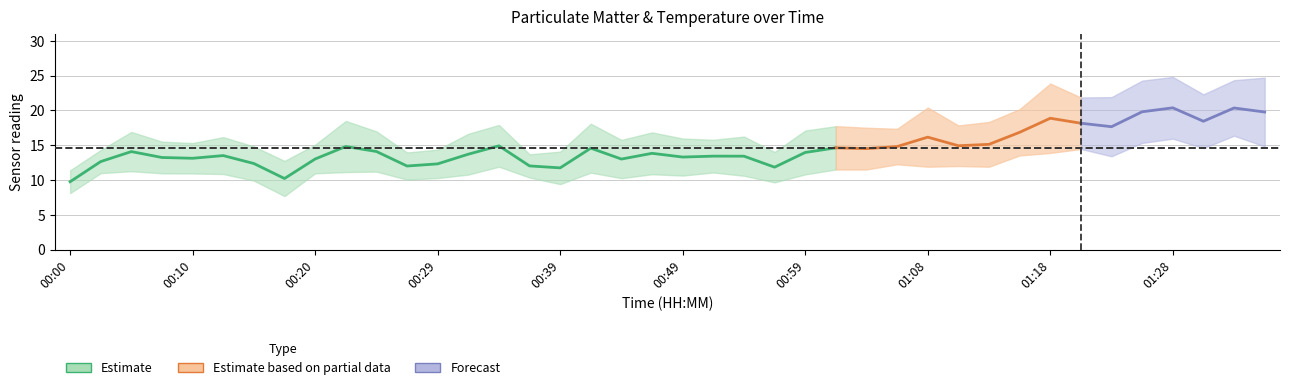

True or false: SDS_P2 has more than 2 interior local peaks.

True